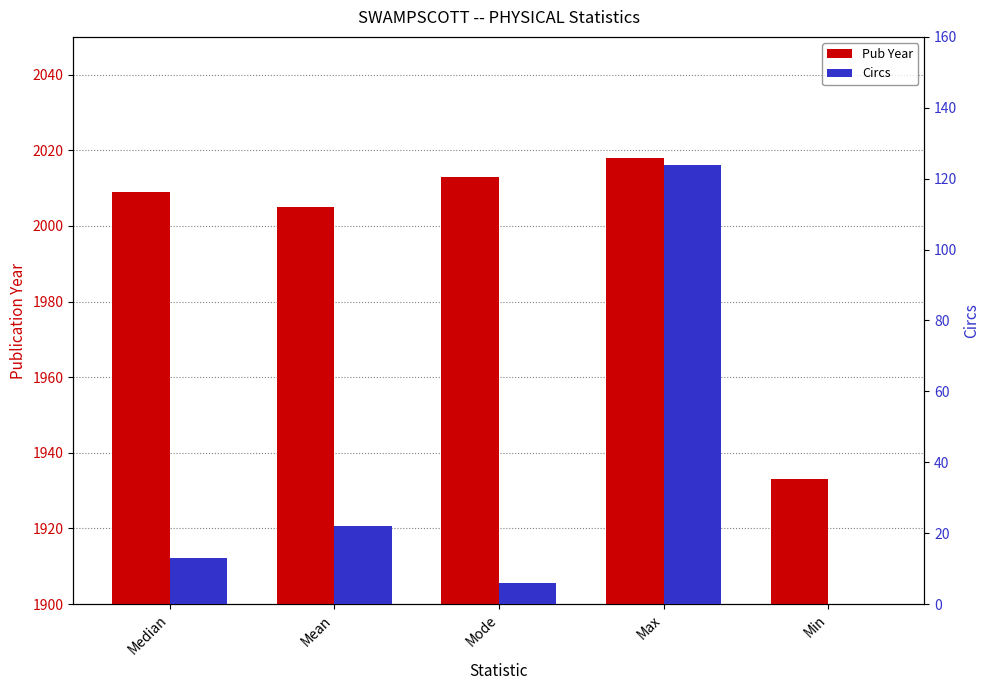

How many bars are there in total?

10